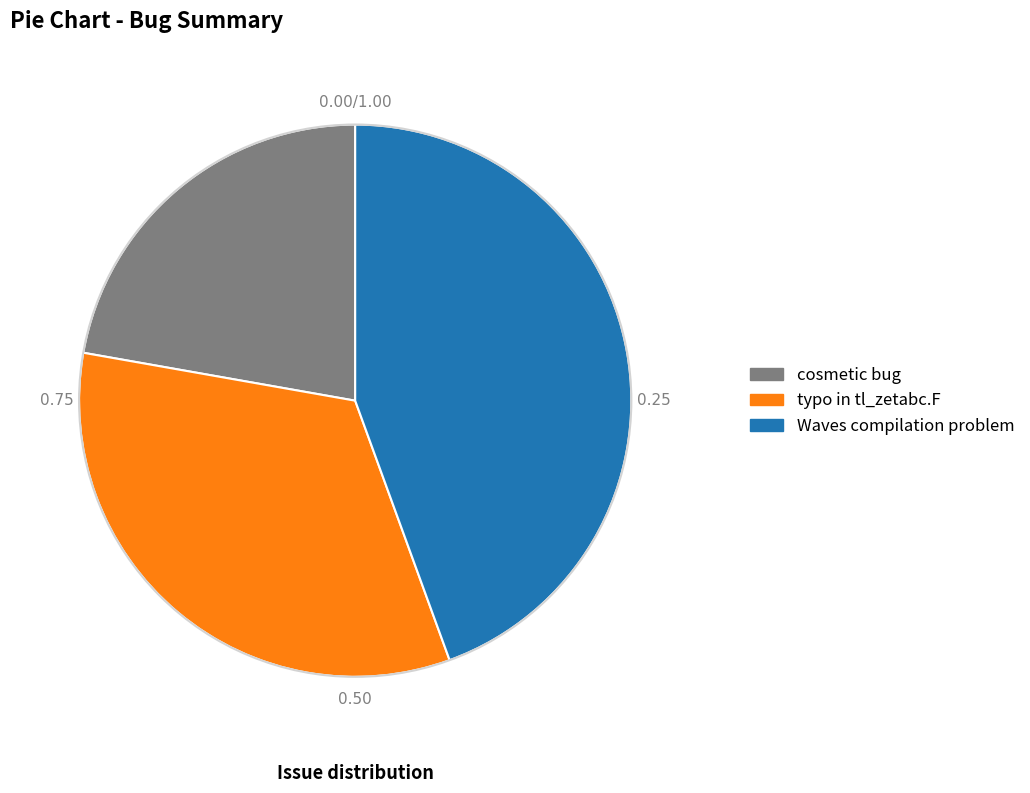

Does any single category account for the majority?

No